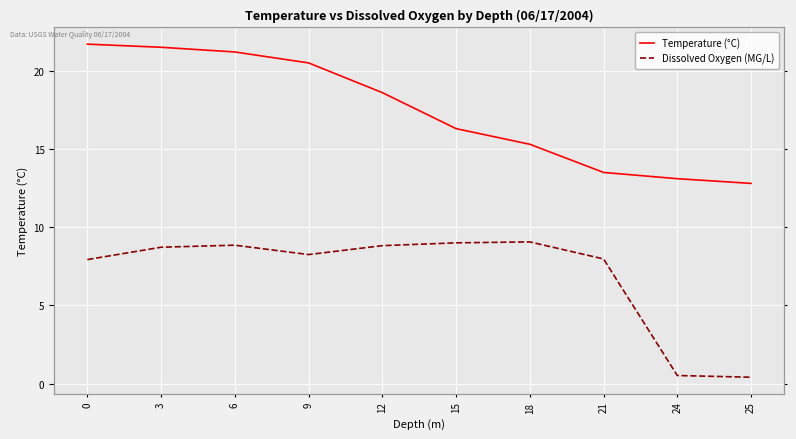

Does the chart display data point markers on the line(s)?

No